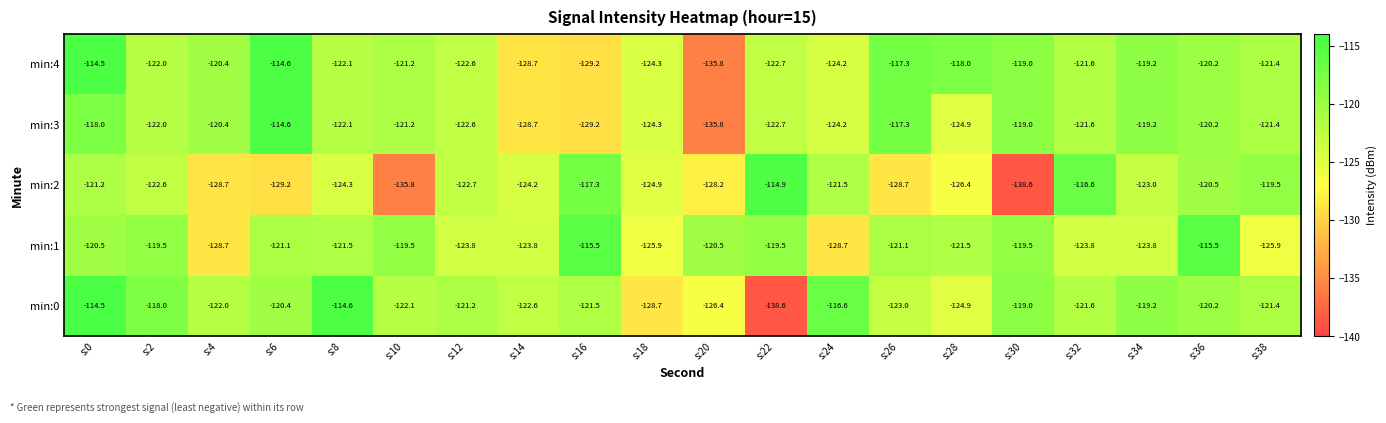

What is the spread (max minus min) of values at s:20?

15.3